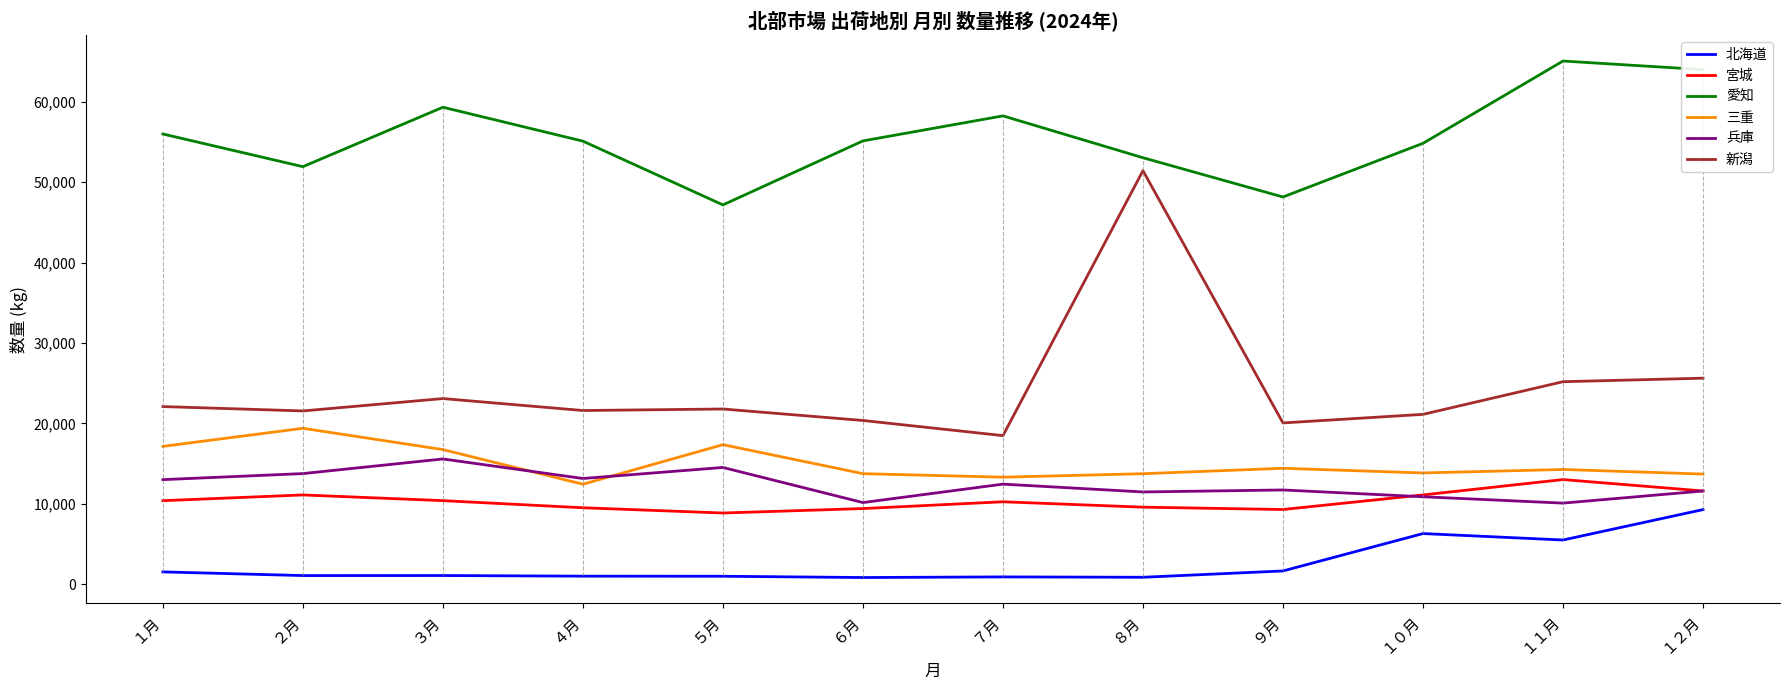

What is the greatest value displayed?

65072